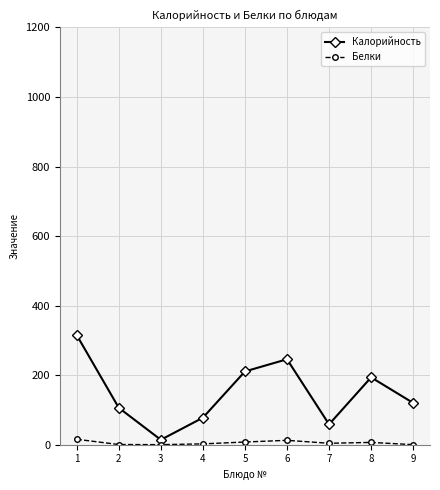

True or false: Белки and Калорийность cross at least once.

False